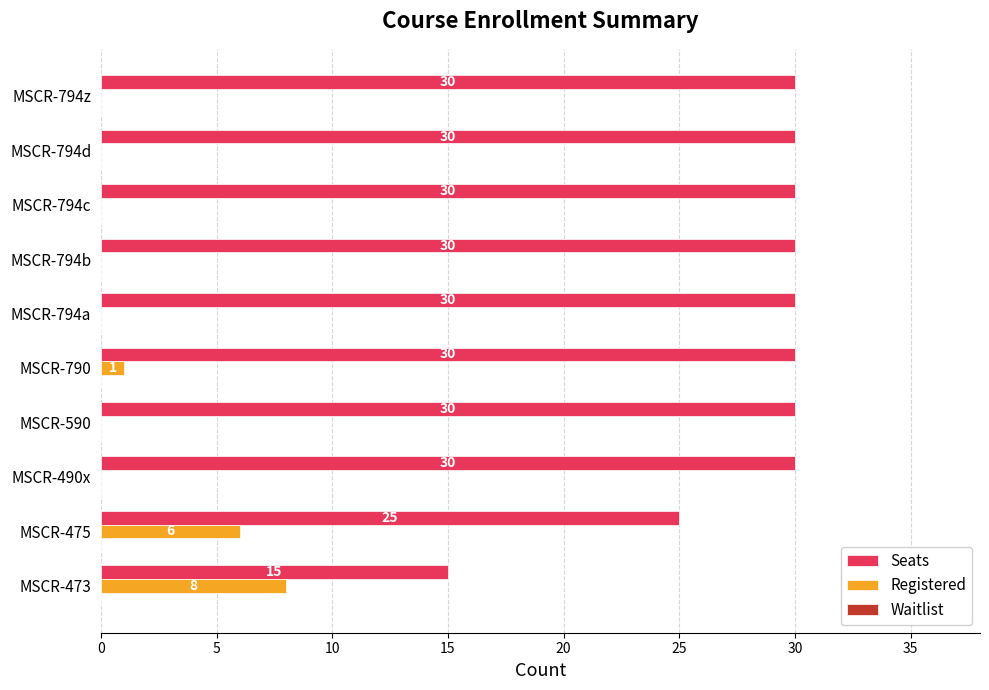

The Seats series shows 12 at MSCR-490x. True or false?

False